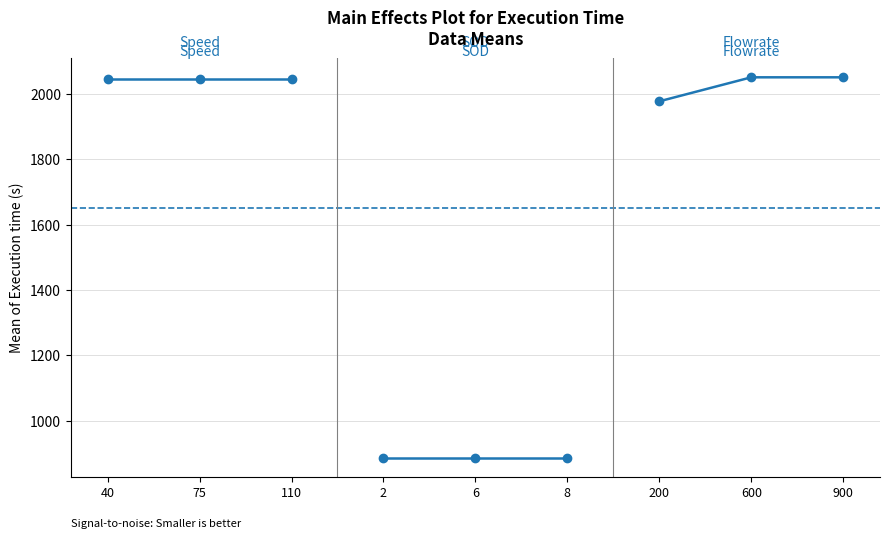

Which has a higher value, 75 or 40?

75